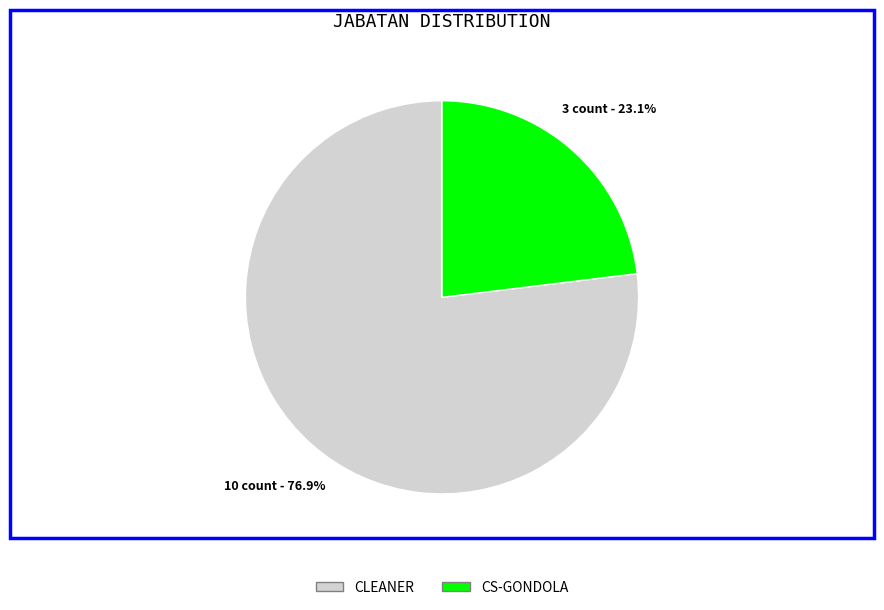

Approximately how many times larger is the value at CS-GONDOLA compared to CLEANER?

0.3